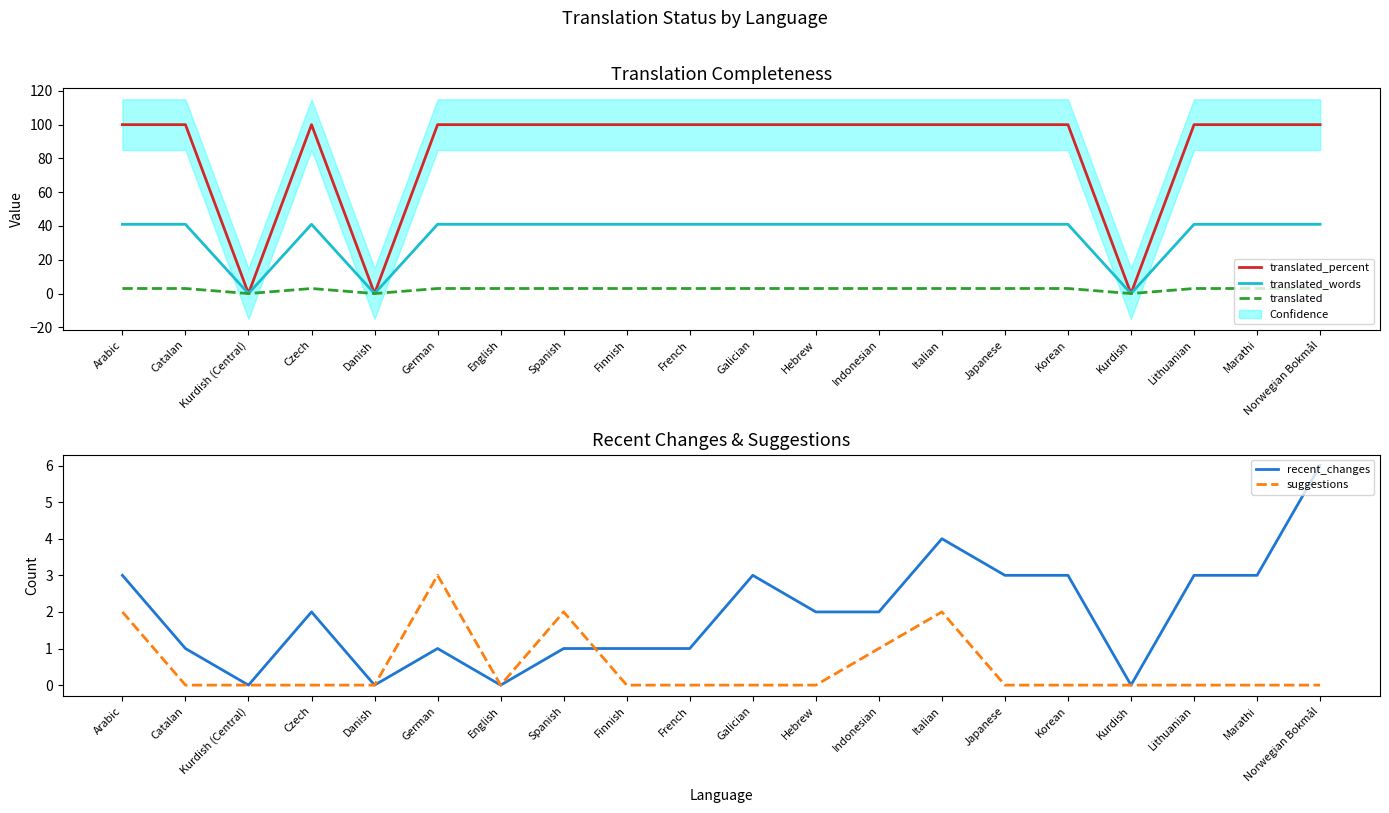

Rank the series at Japanese from highest to lowest value.

translated_percent, translated_words, translated, recent_changes, suggestions